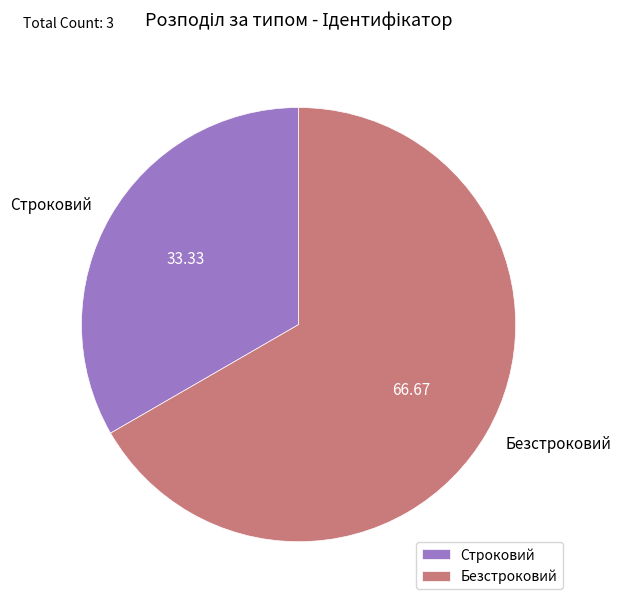

Is it true that Безстроковий is 80% of the pie?

False